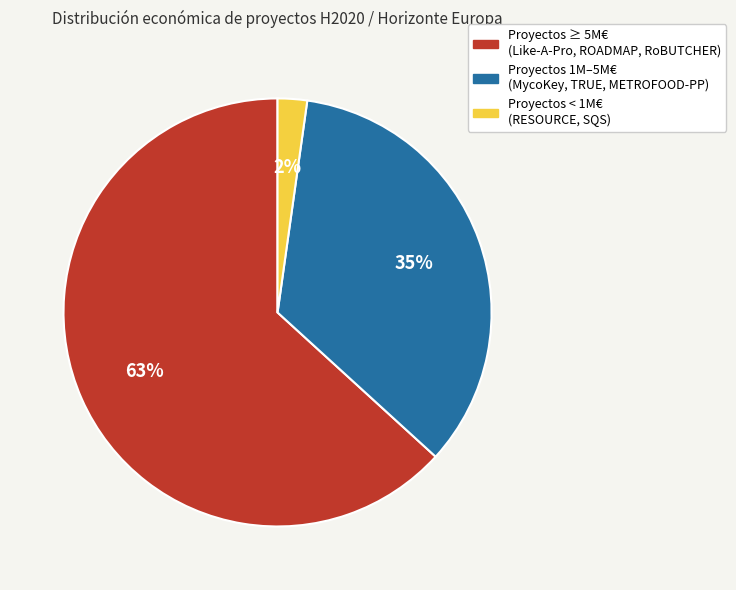

Does any single category account for the majority?

Yes